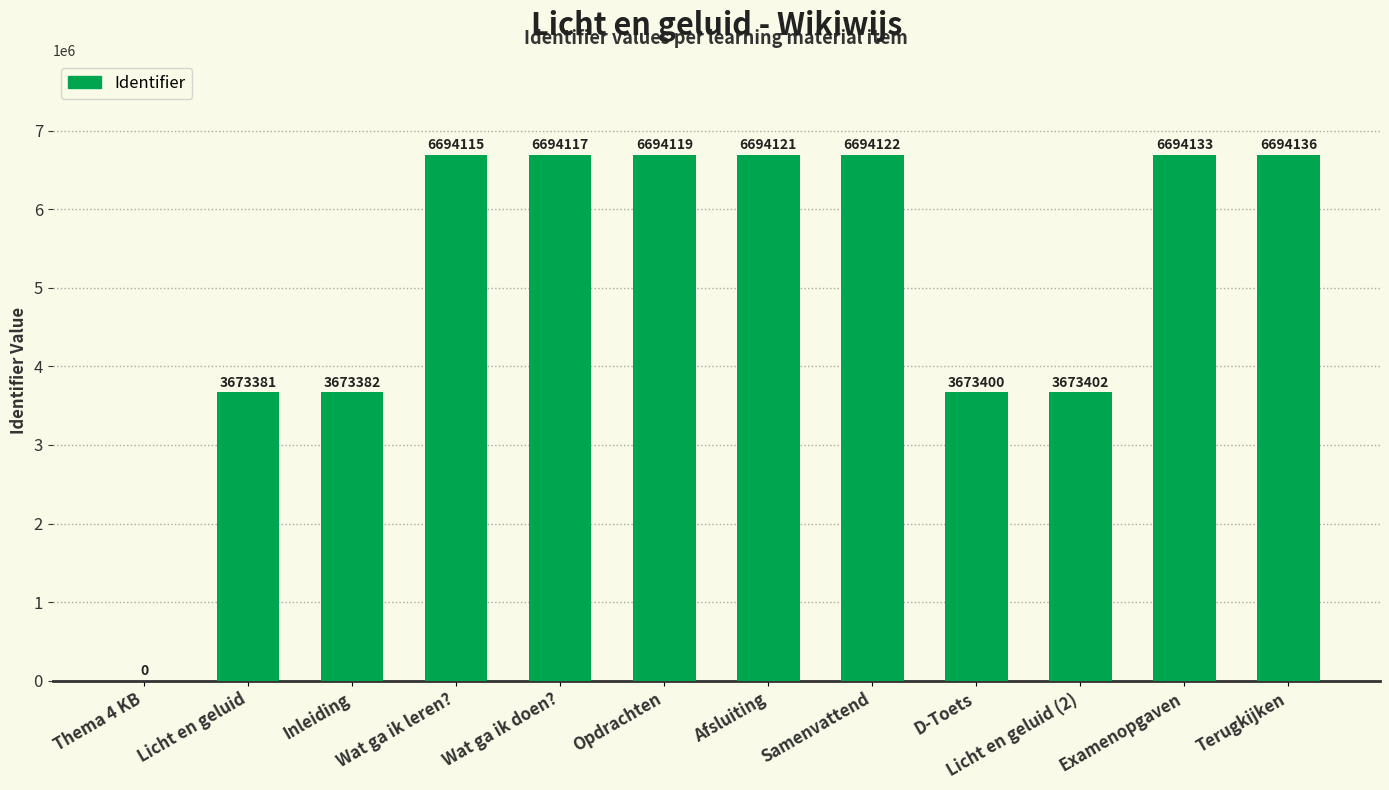

At which label is the value closest to 3347068?

Licht en geluid